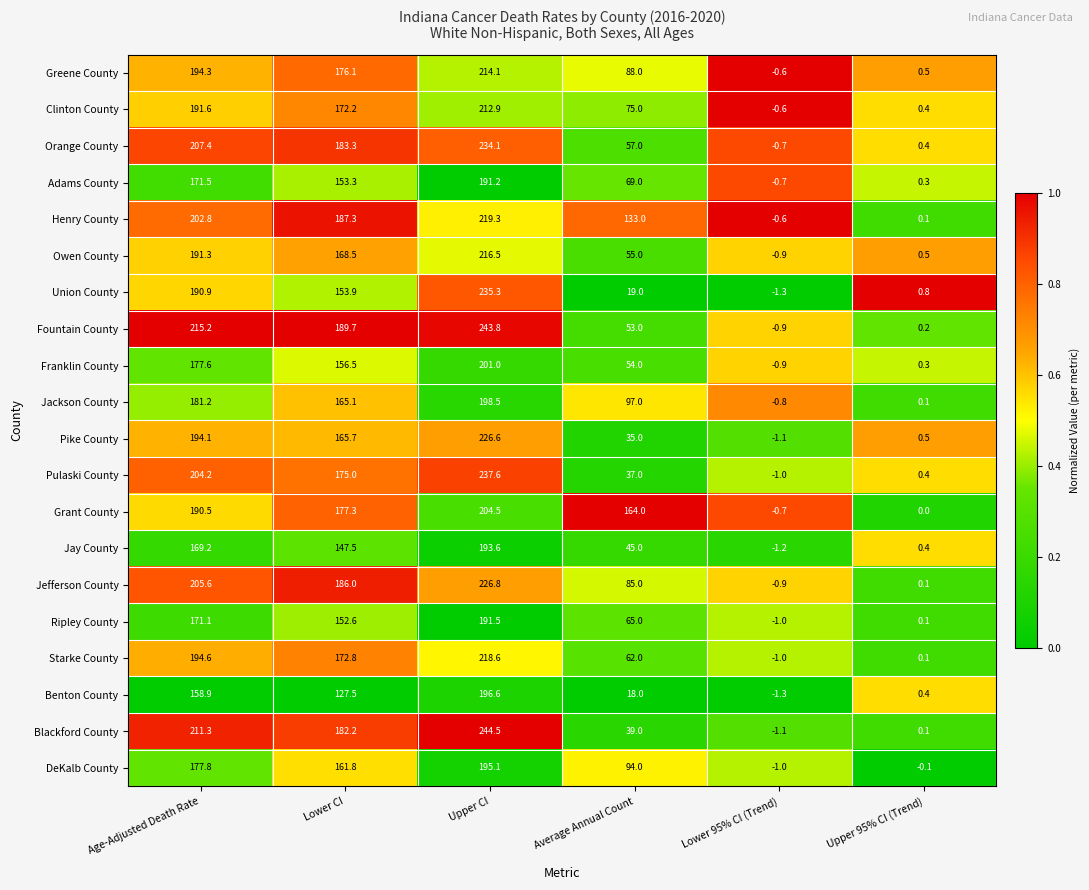

List the series in order of their peak value, lowest first.

Adams County, Ripley County, Jay County, DeKalb County, Benton County, Jackson County, Franklin County, Grant County, Clinton County, Greene County, Owen County, Starke County, Henry County, Pike County, Jefferson County, Orange County, Union County, Pulaski County, Fountain County, Blackford County